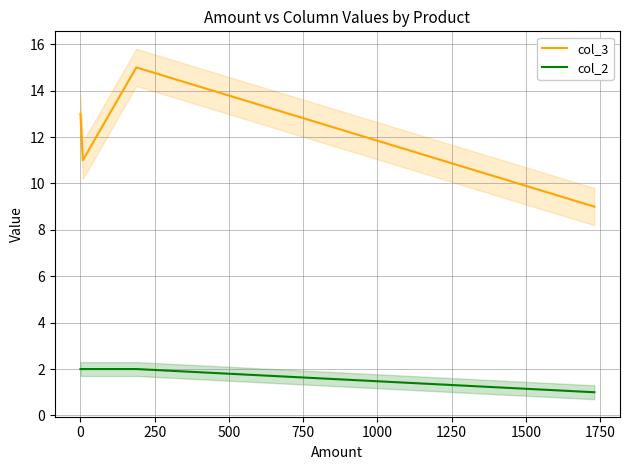

Which series has the largest range (max minus min)?

col_3